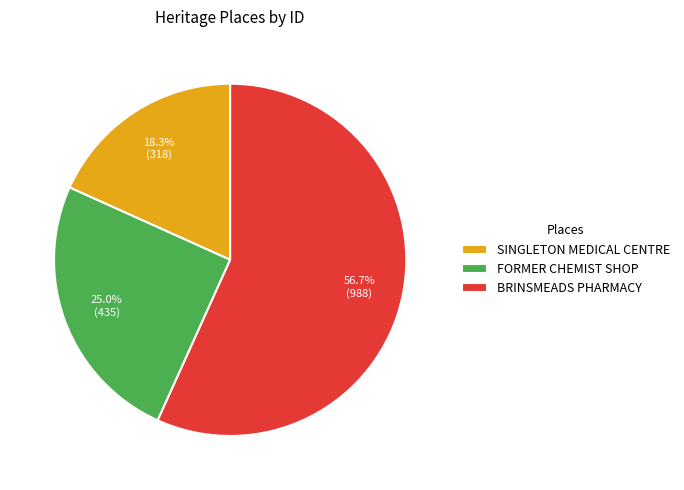

Combined, do SINGLETON MEDICAL CENTRE and FORMER CHEMIST SHOP account for over 50%?

No